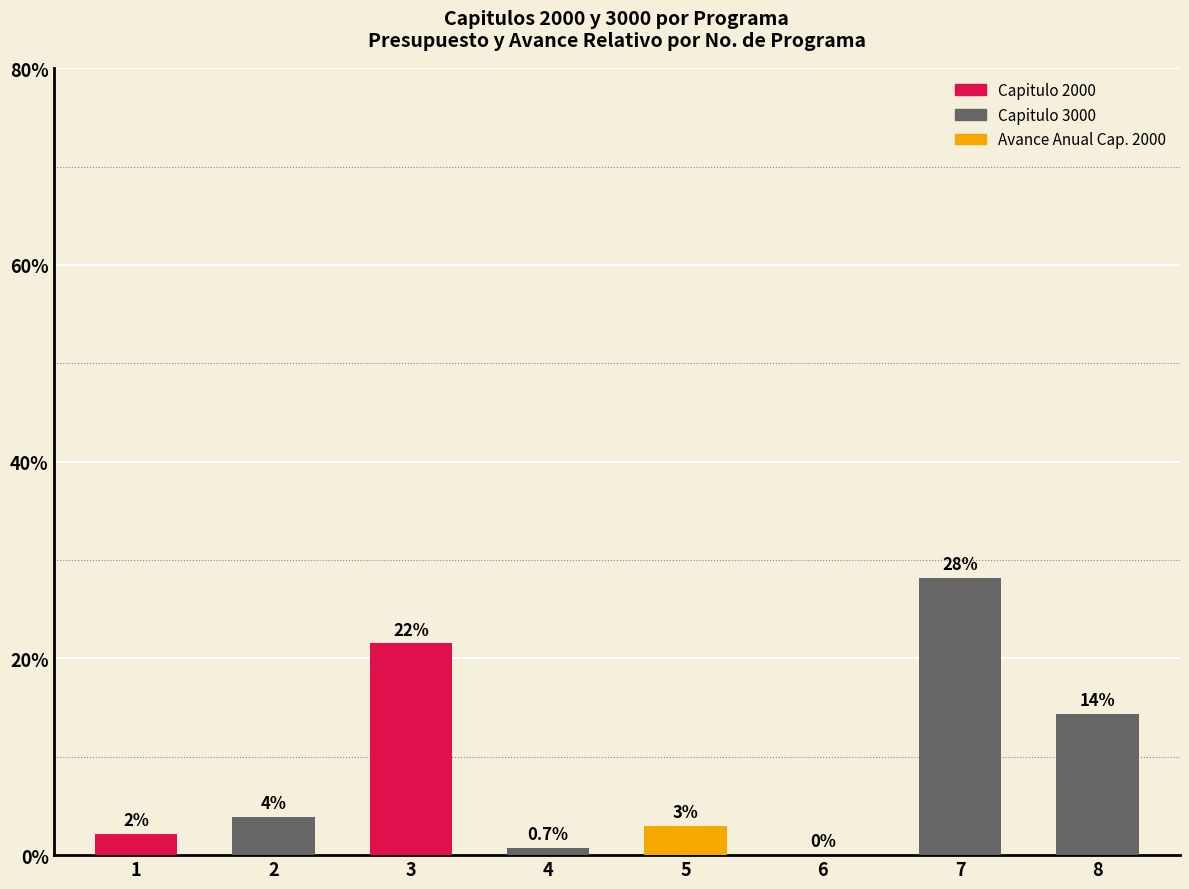

List the labels in order of value, smallest first.

6, 4, 1, 5, 2, 8, 3, 7